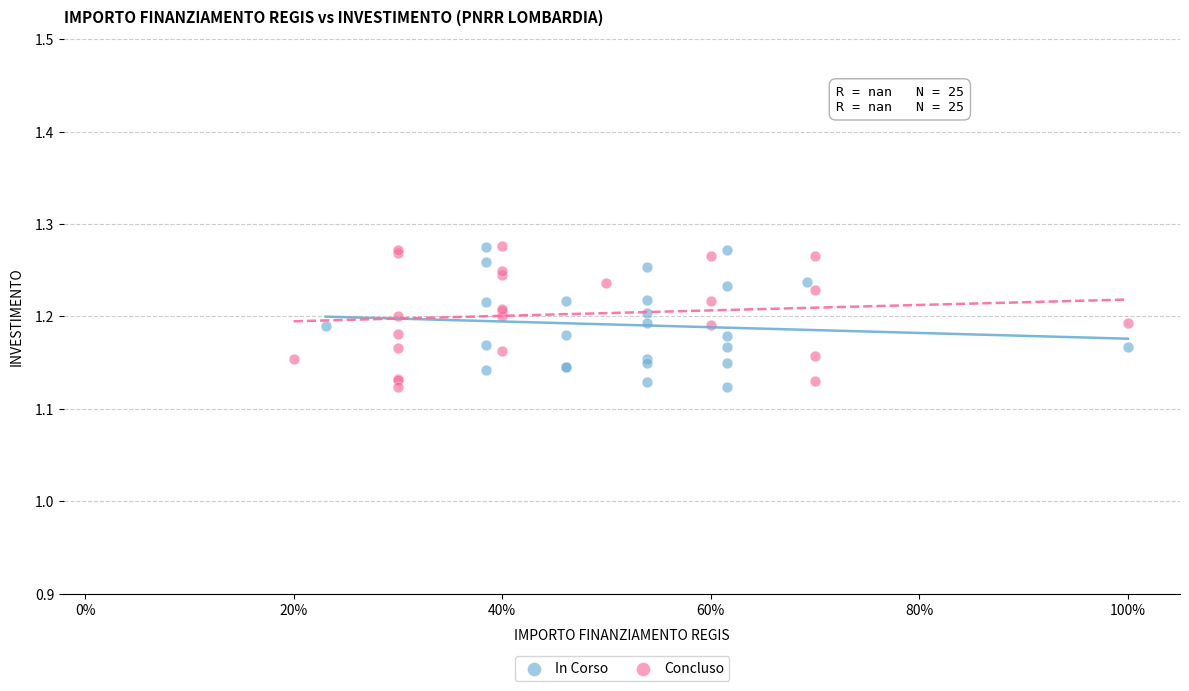

What are all the series names shown in the legend?

In Corso, Concluso